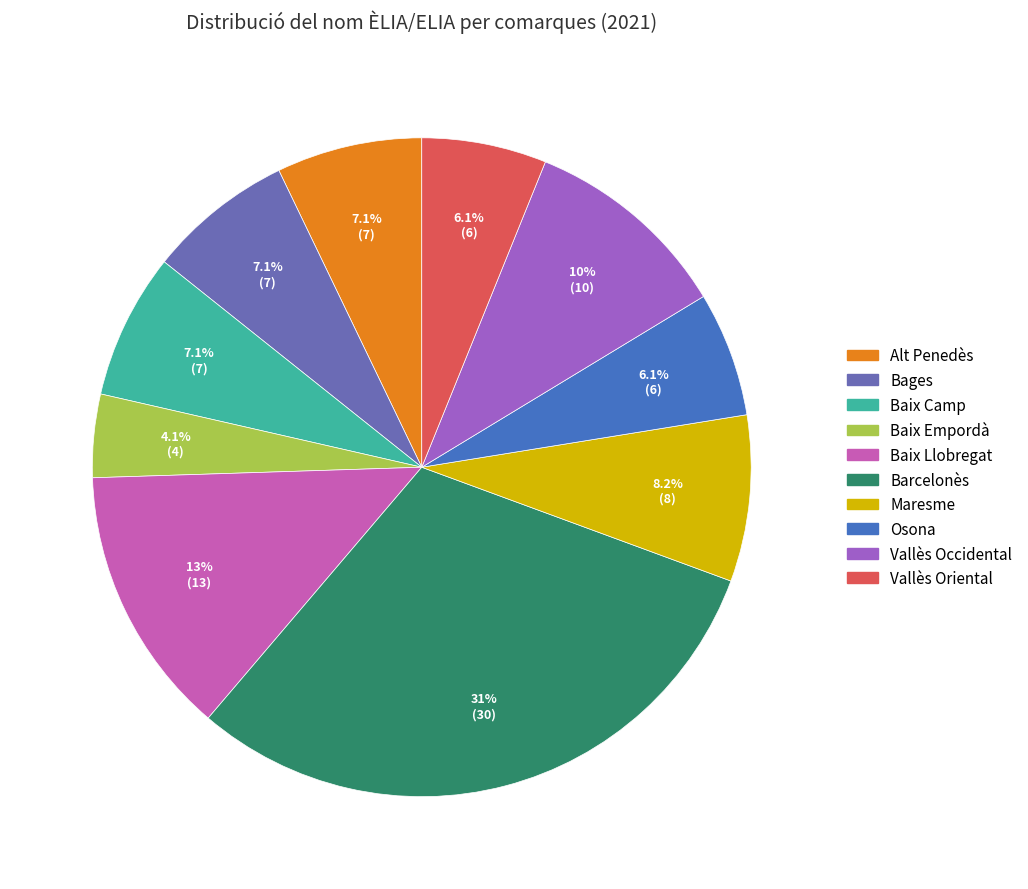

Is Vallès Occidental the majority of the pie?

No